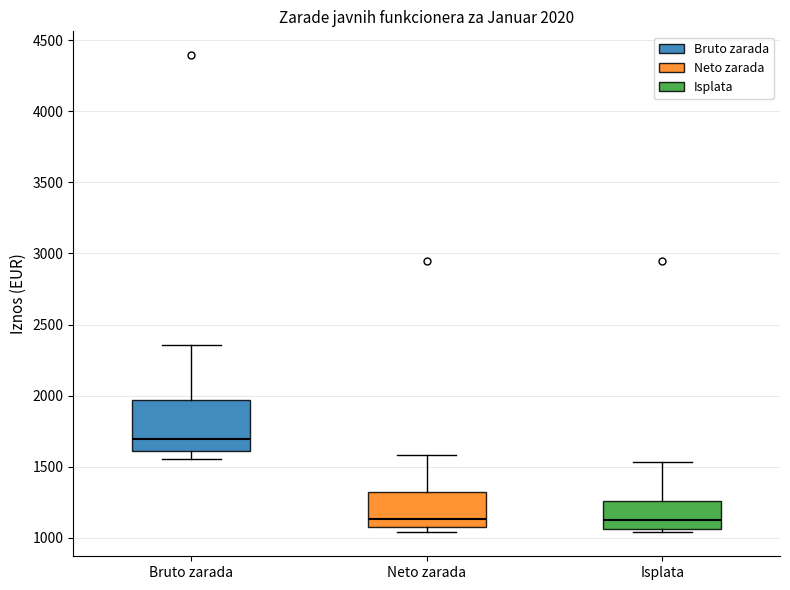

Which box is the tallest, from its lower edge to its upper edge?

Bruto zarada